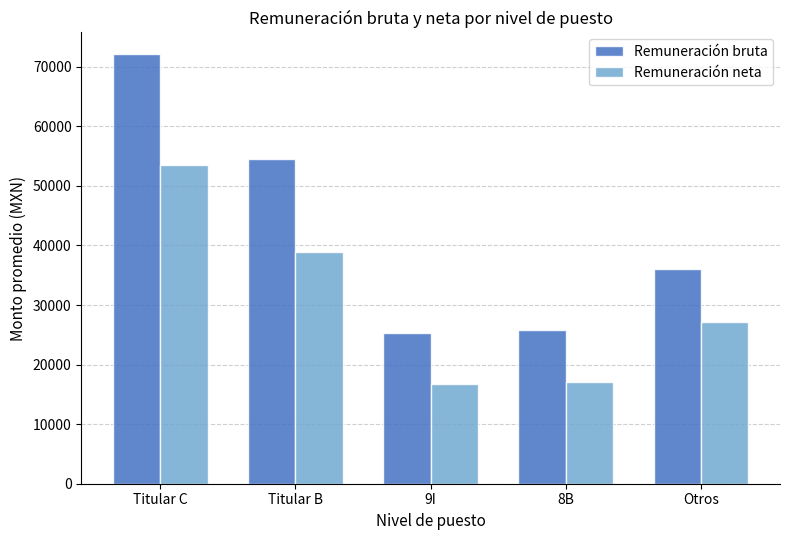

Which series has the largest total across all categories?

Remuneración bruta